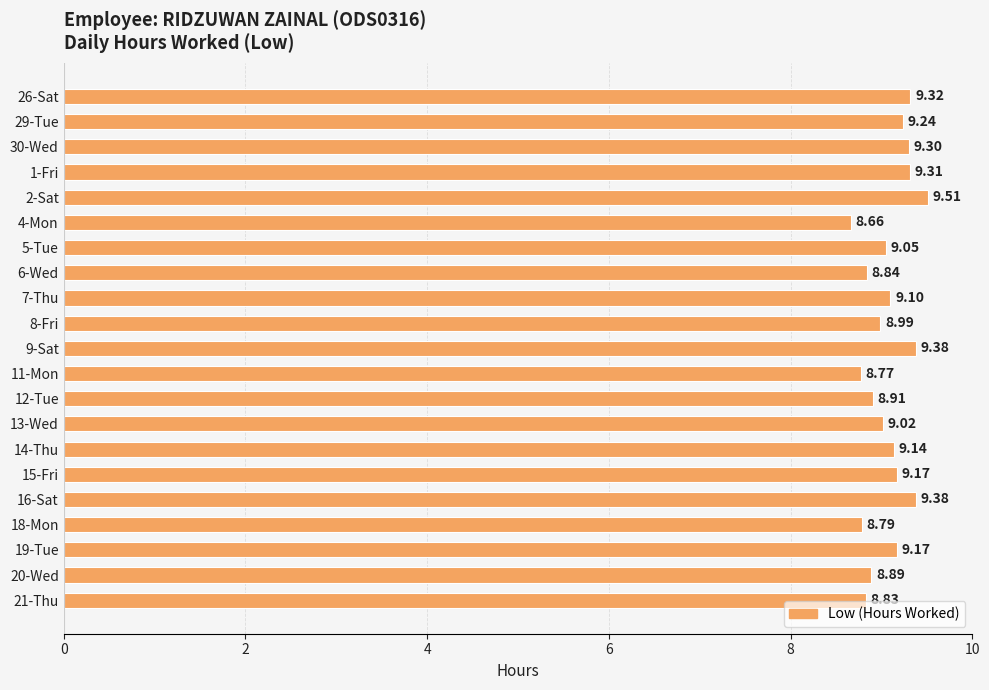

Are the bars horizontal?

Yes